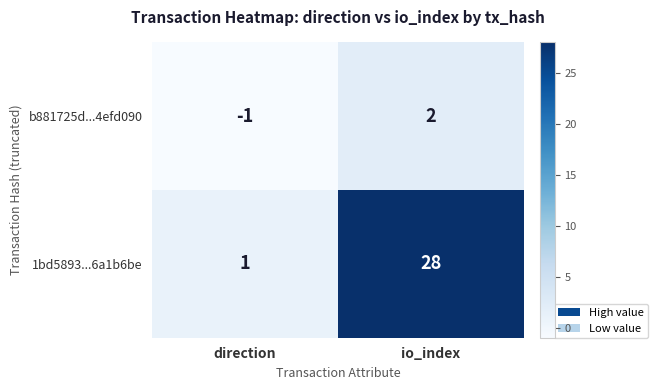

At which label does b881725d...4efd090 reach its peak?

io_index